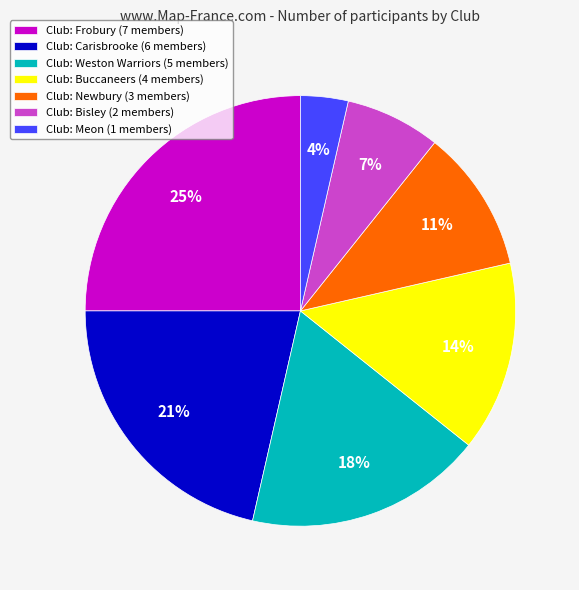

Combined, do Club: Newbury (3 members) and Club: Frobury (7 members) account for over 50%?

No